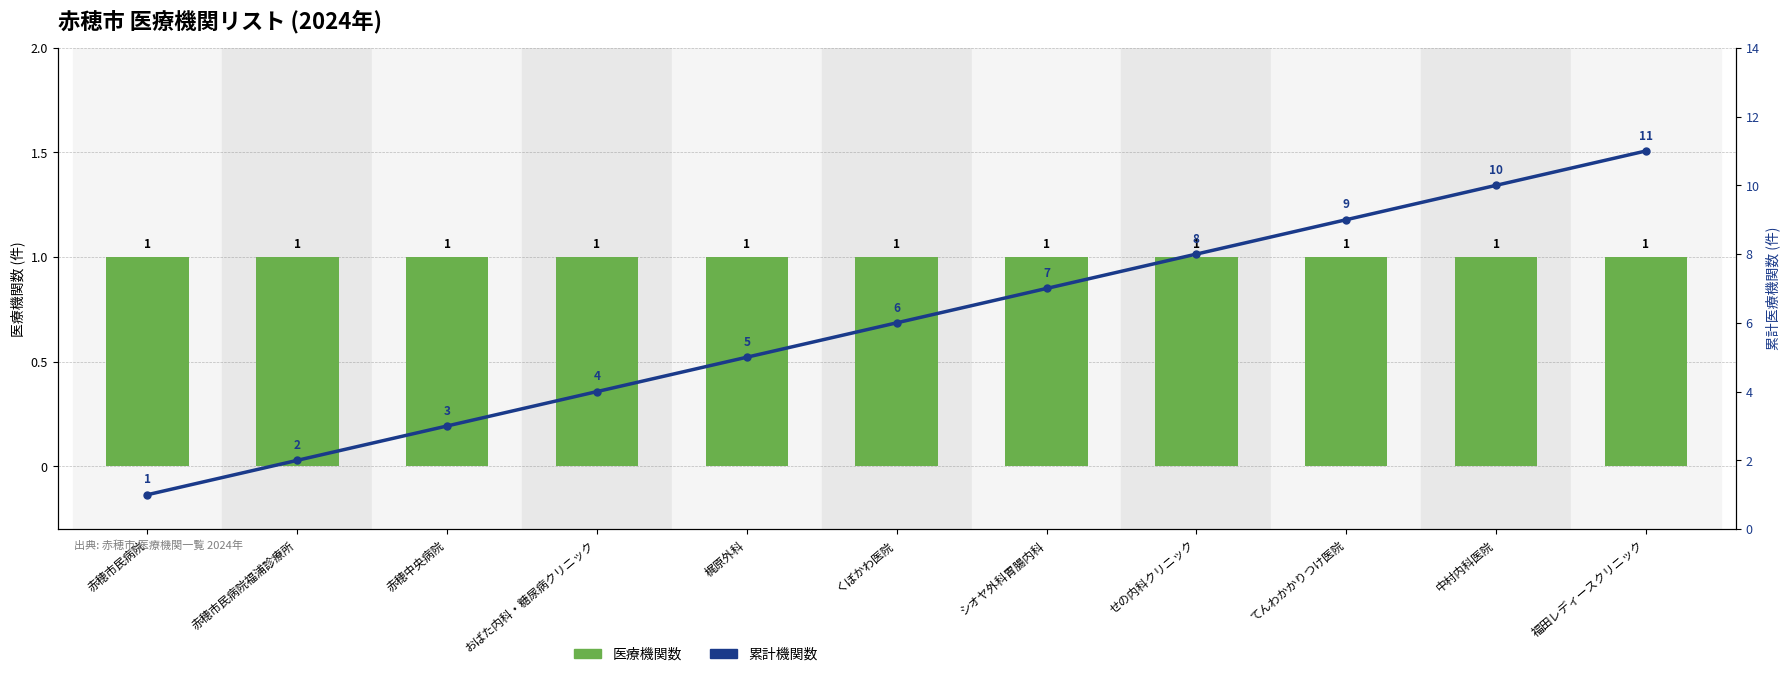

What are all the series names shown in the legend?

医療機関数, 累計機関数